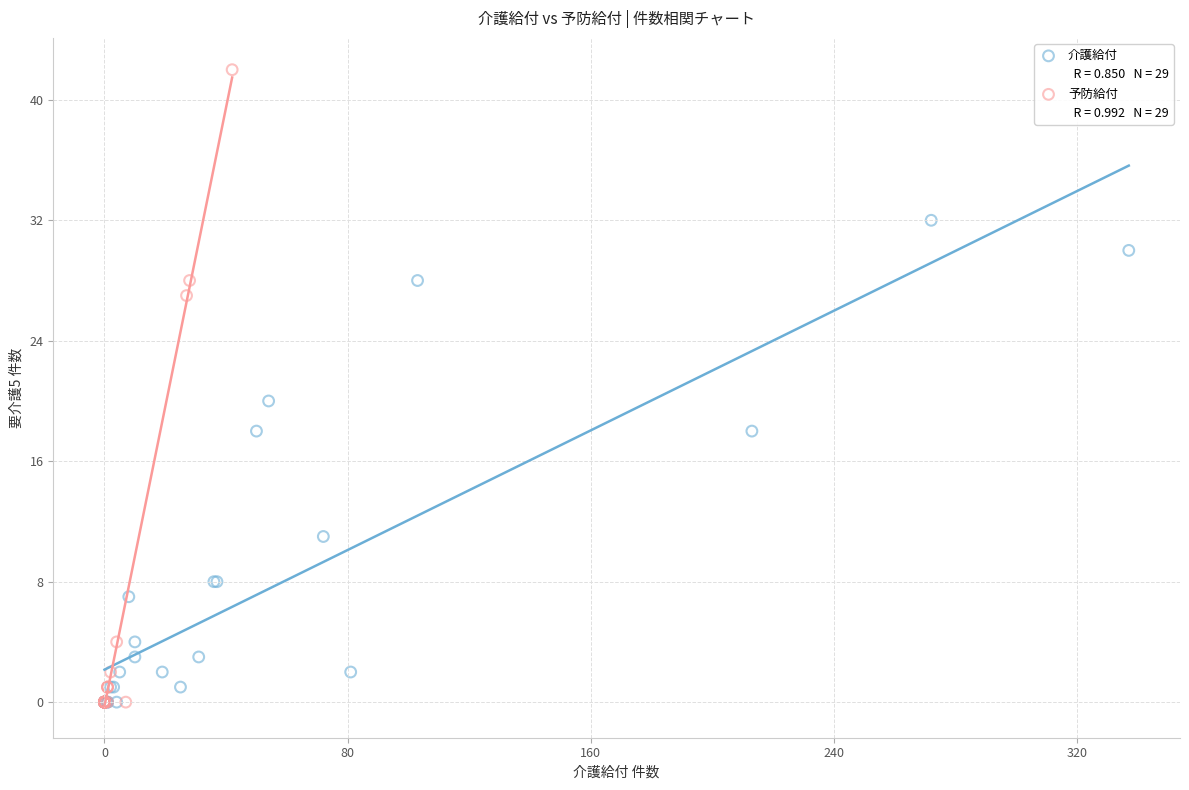

Which series has the widest spread of Y values?

予防給付